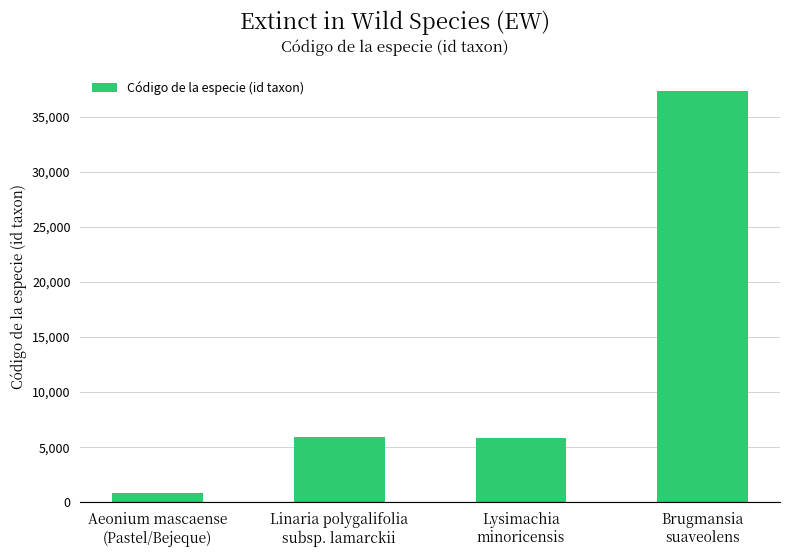

What is the change in value from Linaria polygalifolia
subsp. lamarckii to Lysimachia
minoricensis?

-158